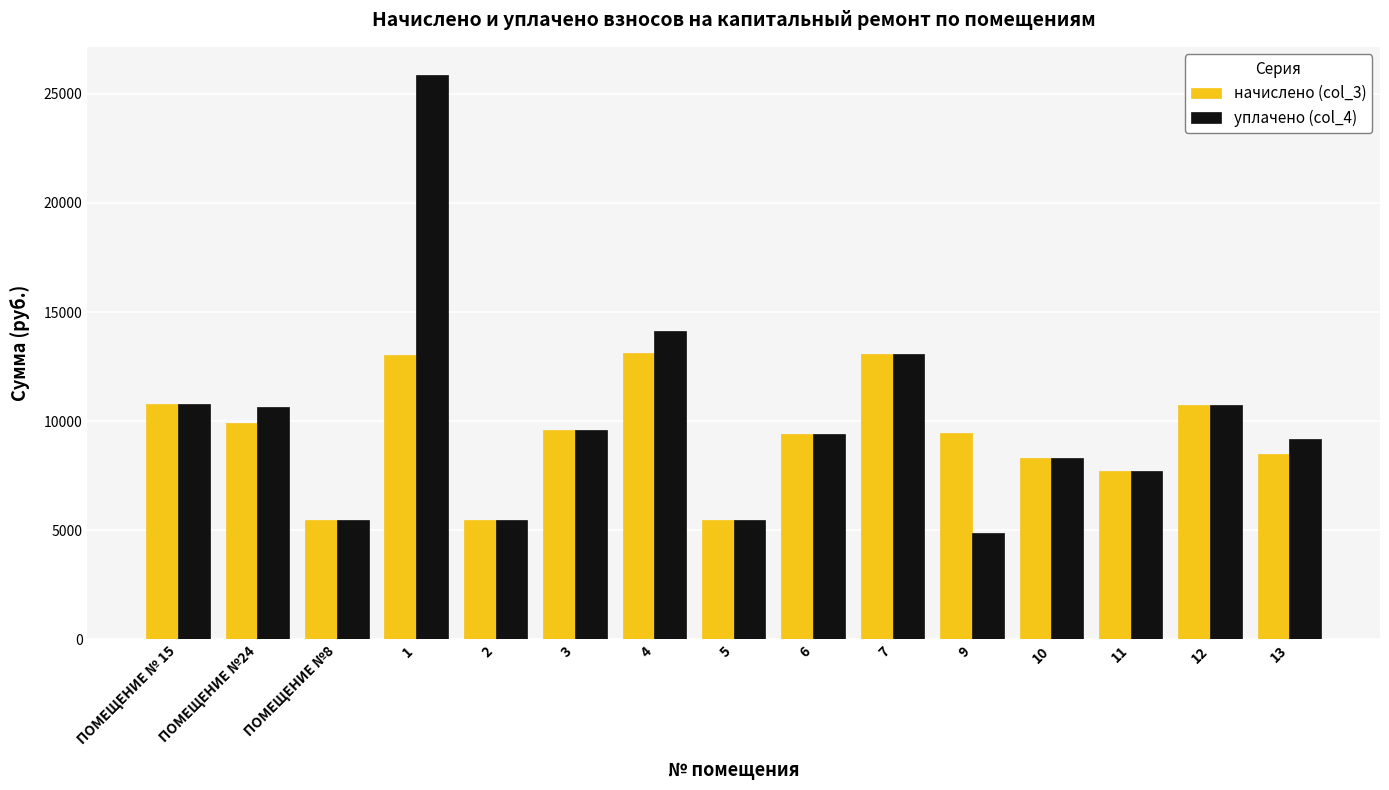

Which series has the largest range (max minus min)?

уплачено (col_4)